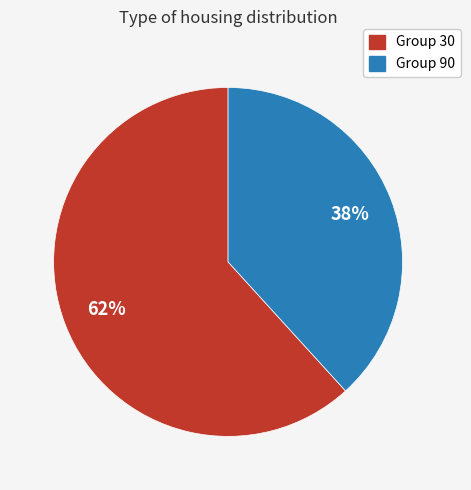

Approximately how many times larger is the value at Group 90 compared to Group 30?

0.6